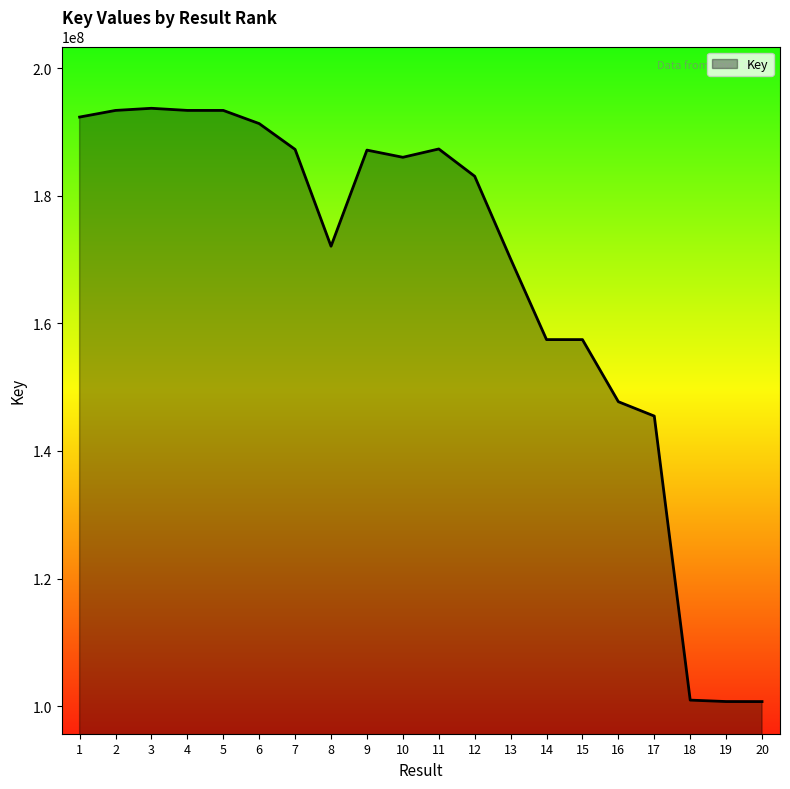

Is it true that the value at 11 is 187338899?

True